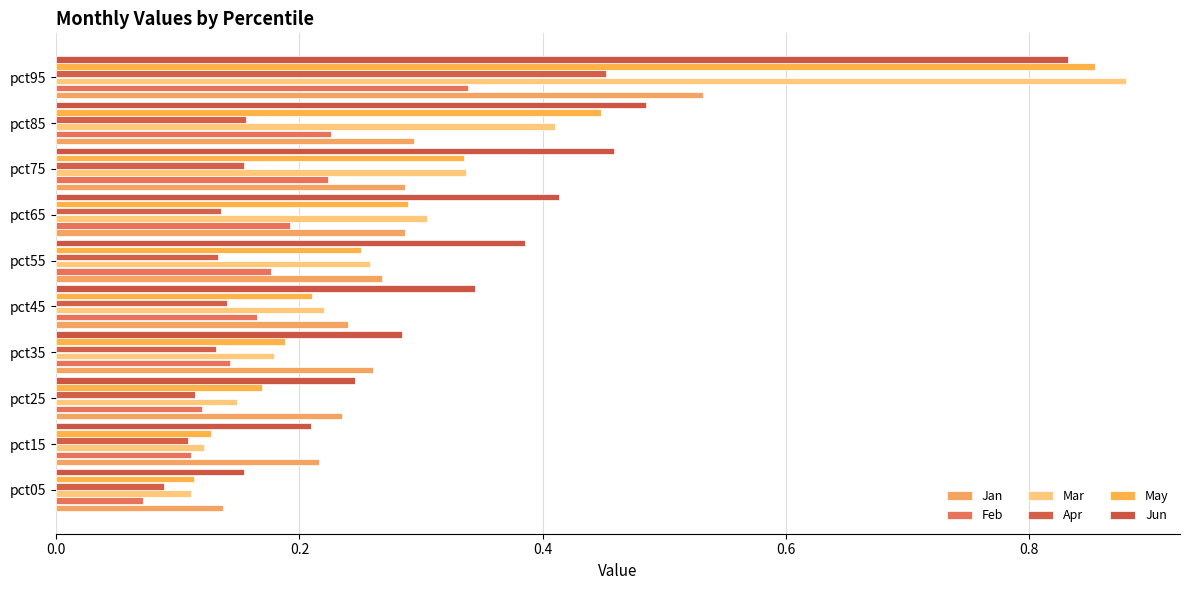

How many bars are there in total?

60